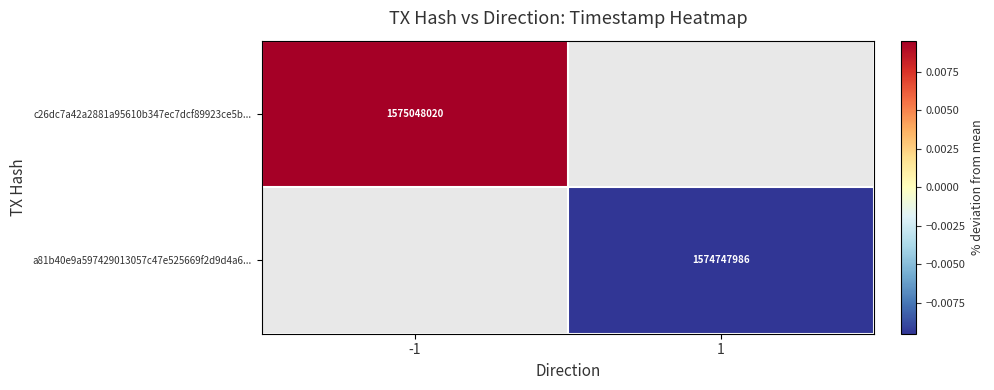

Between 1 and -1, which is larger?

-1